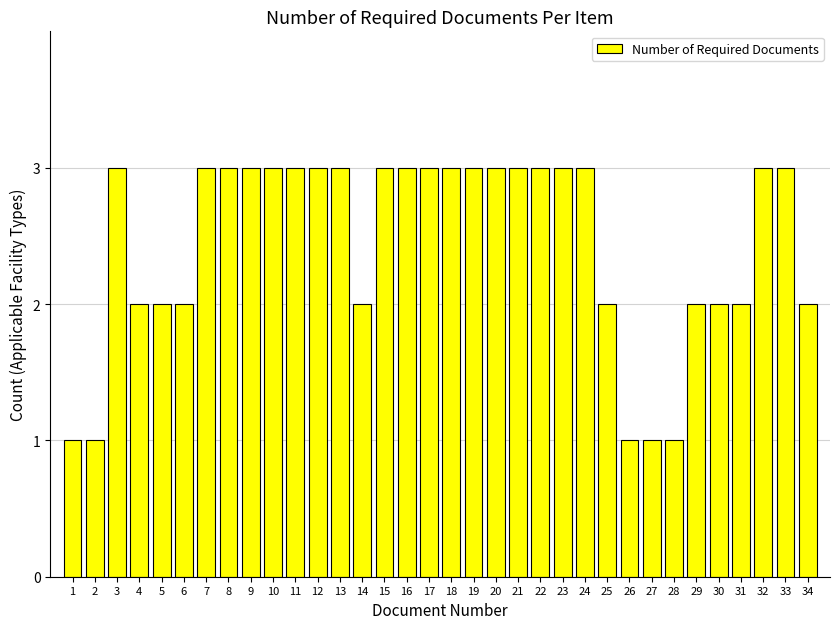

How many bars are there in total?

34